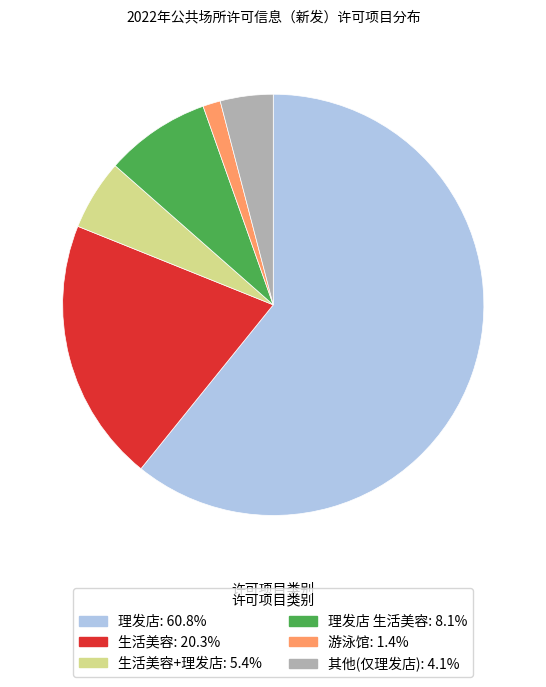

Is the sum of 生活美容: 20.3% and 理发店: 60.8% greater than half?

Yes